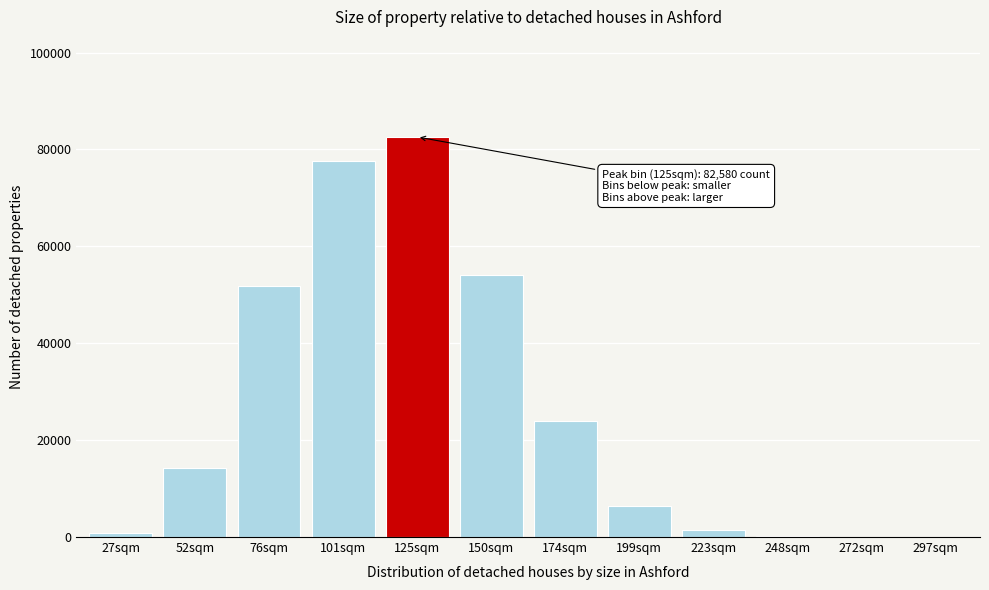

The value at 101sqm is 77665. True or false?

True